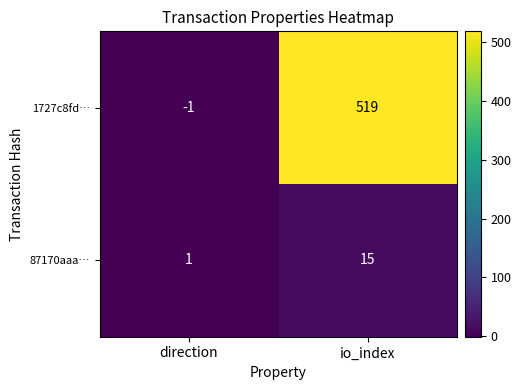

Which series has the largest range (max minus min)?

1727c8fd…